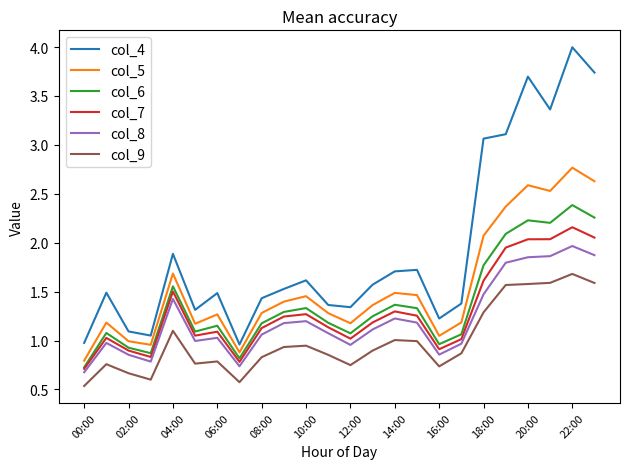

List the series in order of their peak value, highest first.

col_4, col_5, col_6, col_7, col_8, col_9